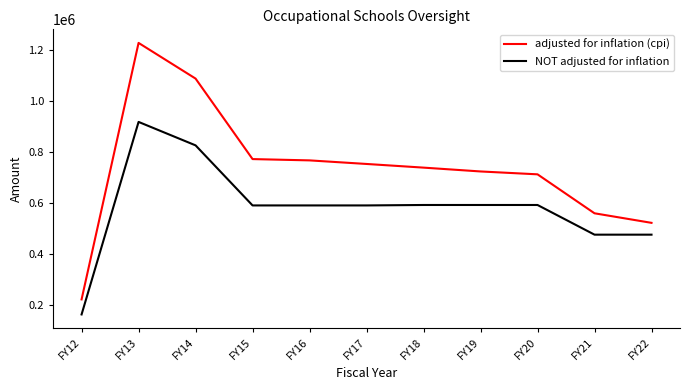

At which label does NOT adjusted for inflation first exceed 590000?

FY13